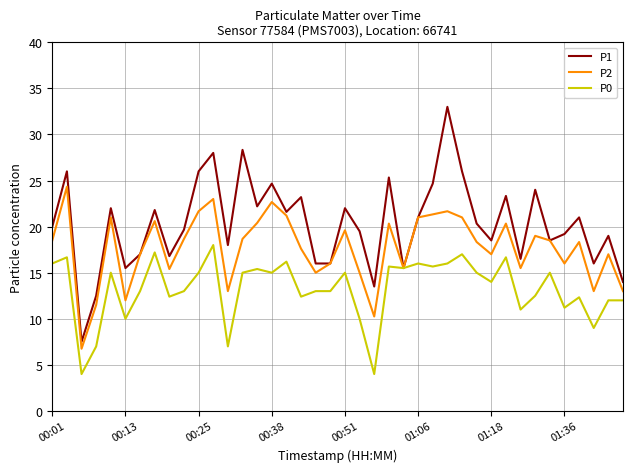

What is the greatest value displayed?

33.0